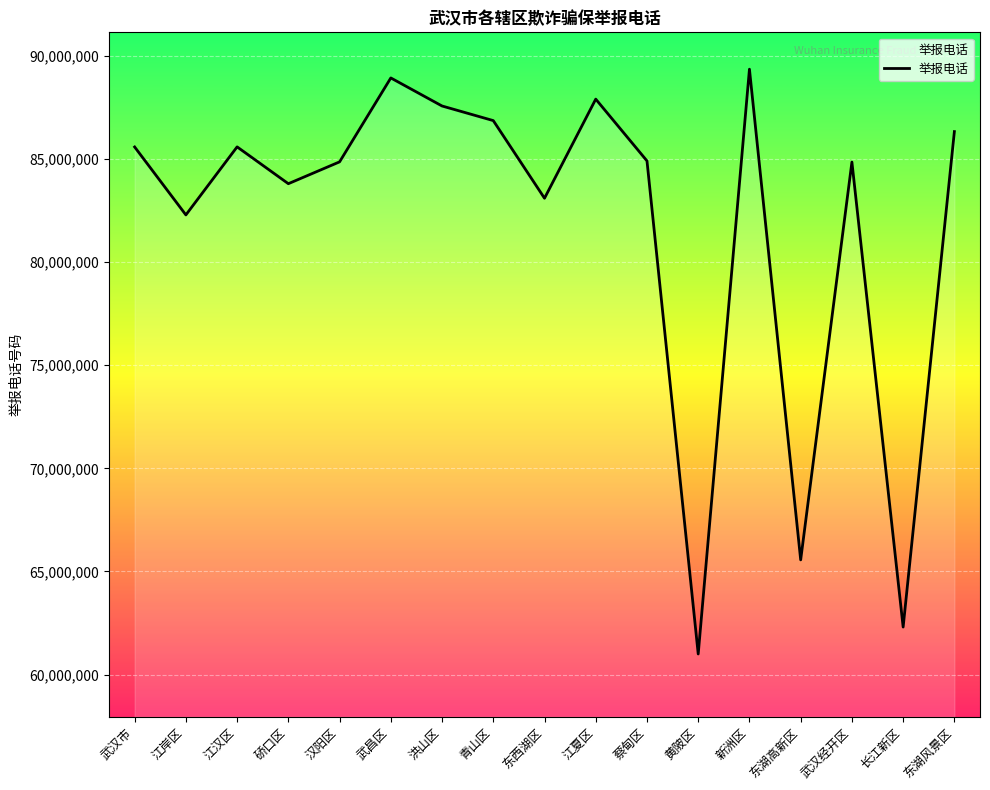

Which category has the lowest value across all series?

黄陂区